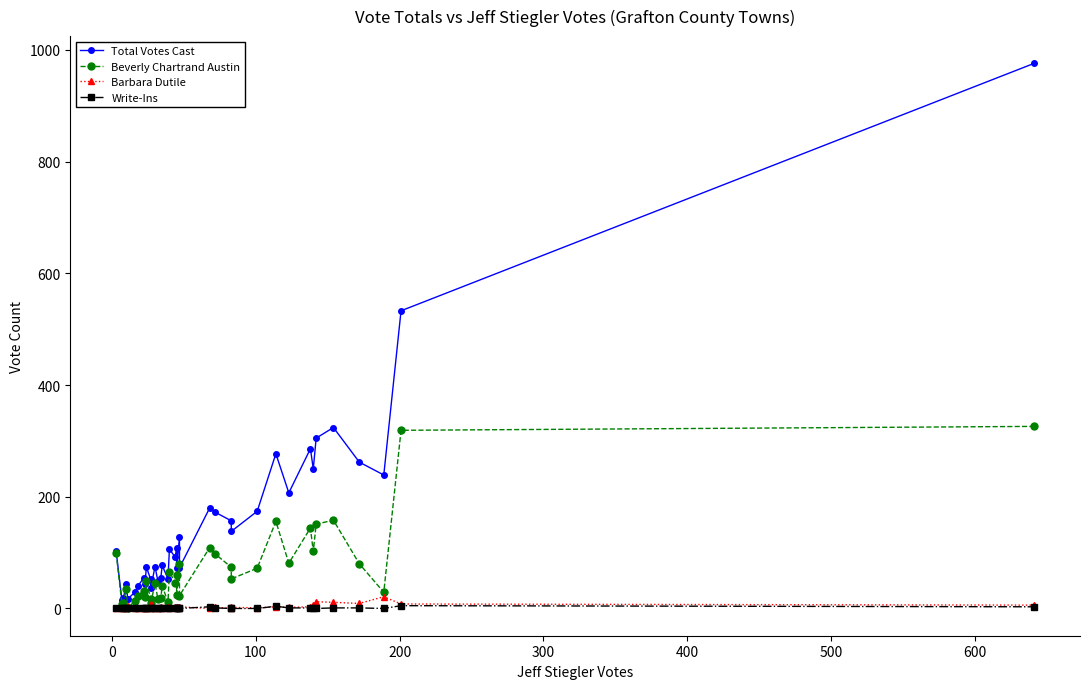

True or false: Write-Ins and Beverly Chartrand Austin cross at least once.

False